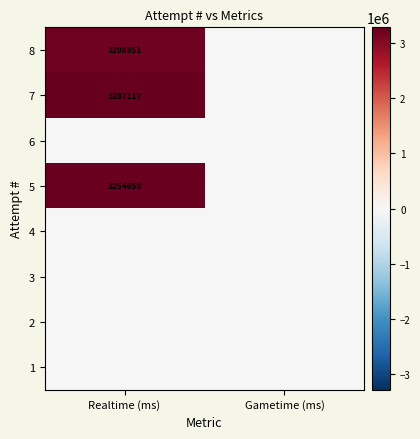

At which category is the sum across all series the highest?

Realtime (ms)